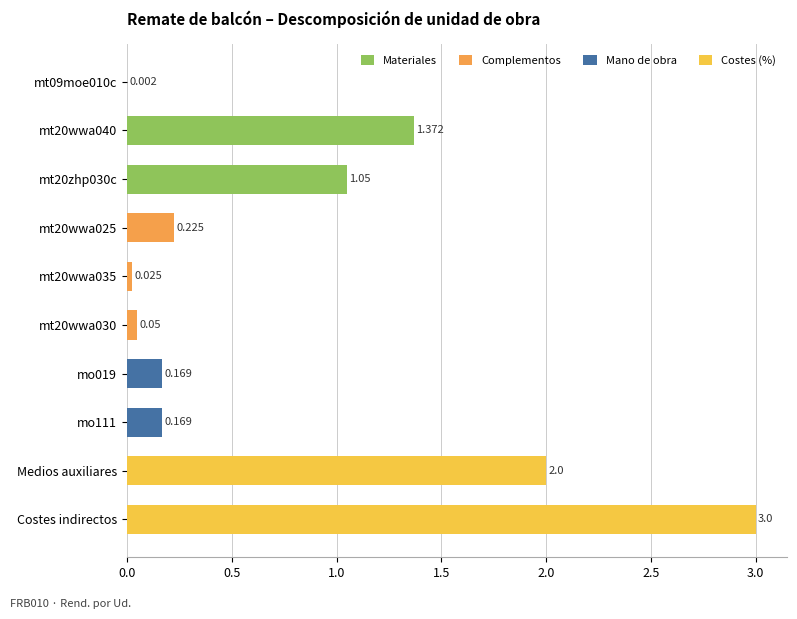

Which category has the lowest value across all series?

mt09moe010c